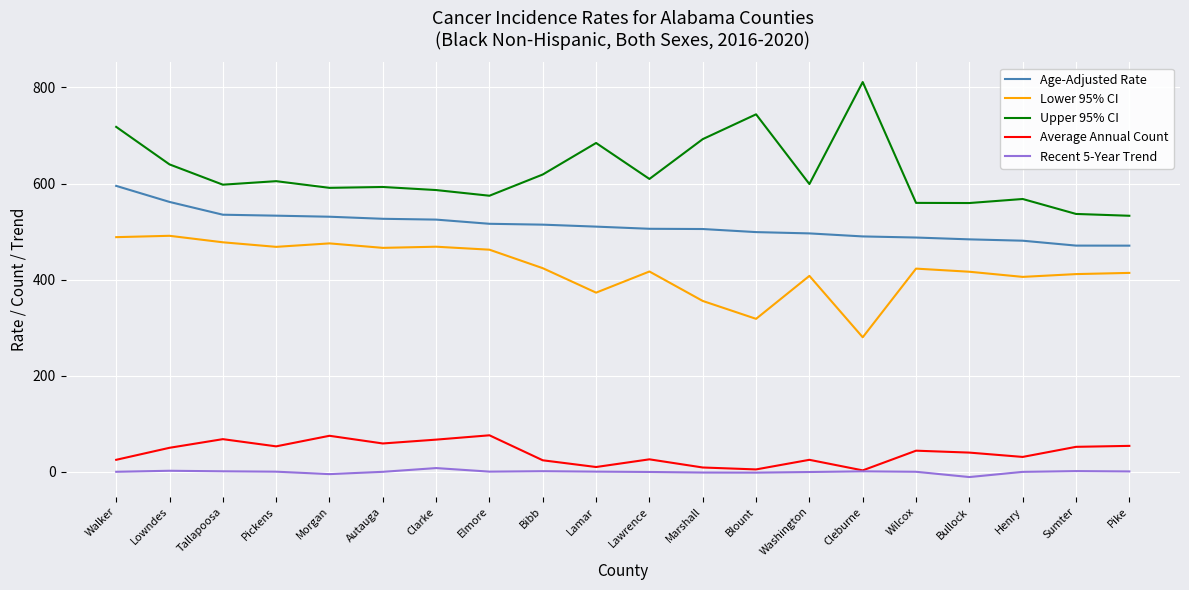

The Upper 95% CI series shows 807.2 at Tallapoosa. True or false?

False